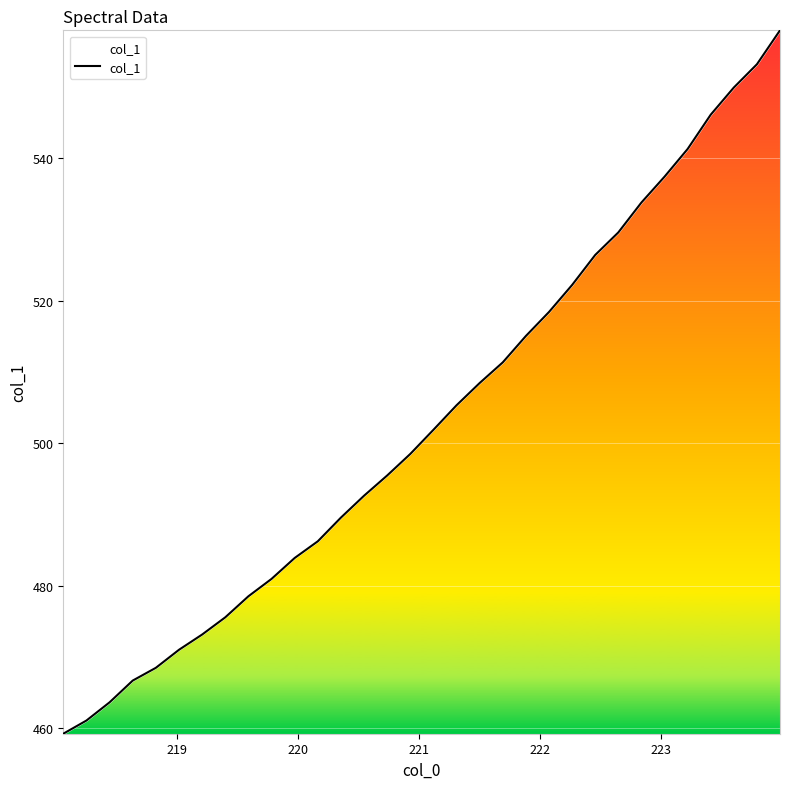

What is the difference between the maximum and minimum values?

98.7